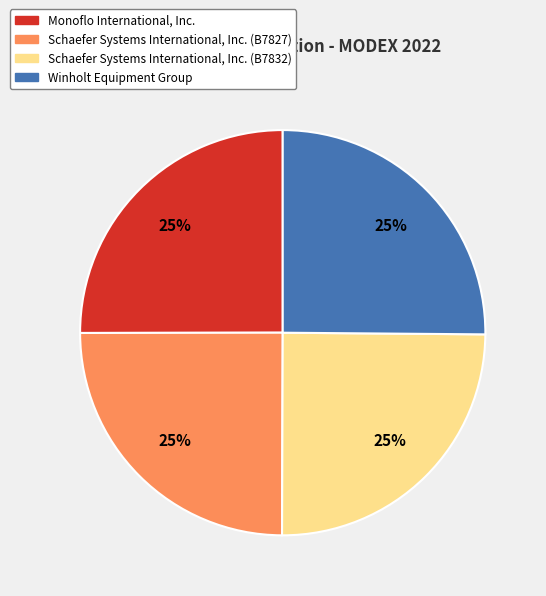

Does Schaefer Systems International, Inc. (B7827) represent more than half of the total?

No